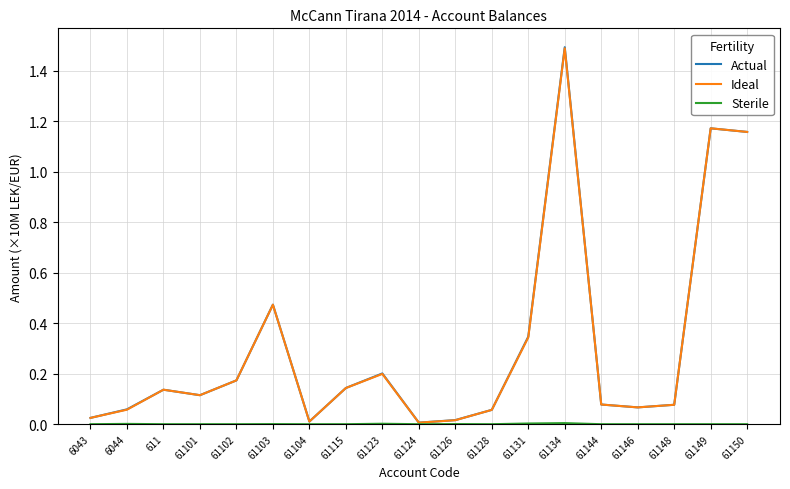

Does the chart have visible grid lines?

Yes